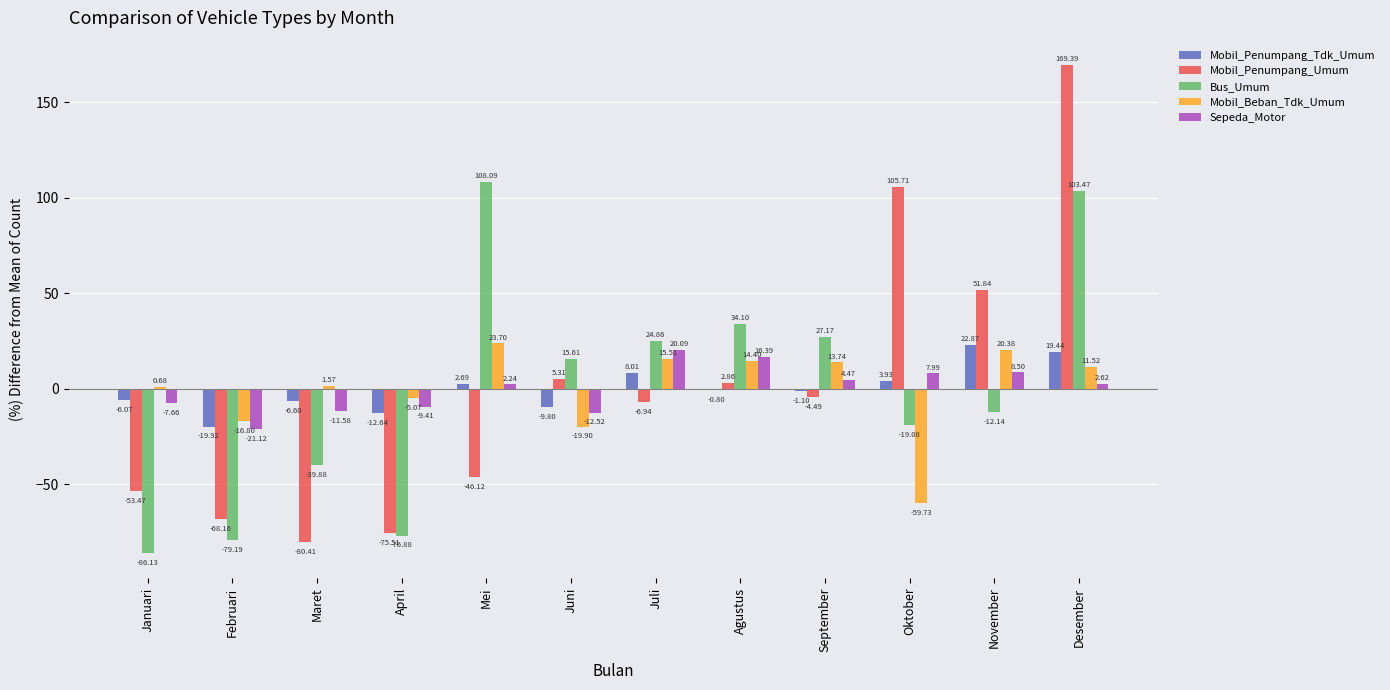

Which series changed the most between Juli and Agustus?

Mobil_Penumpang_Umum